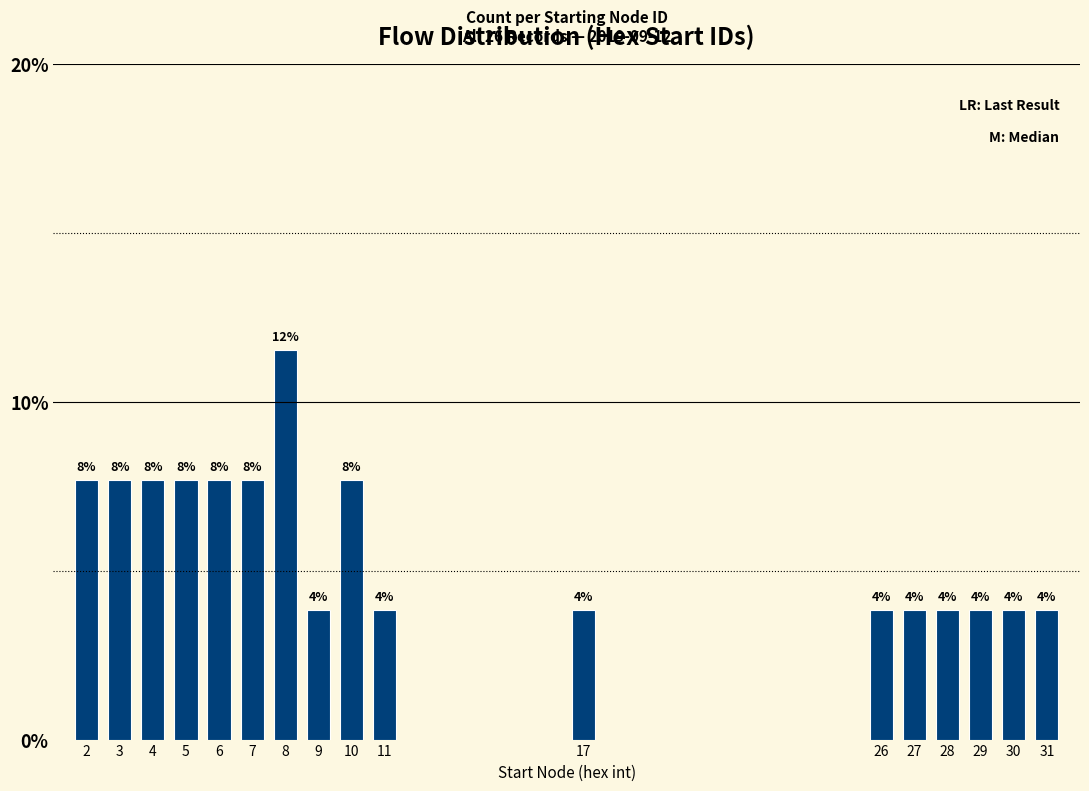

Are the bars horizontal?

No